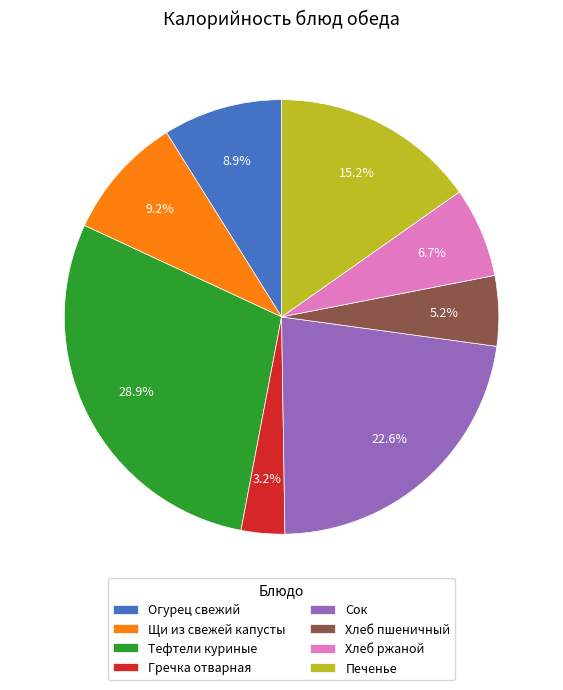

To the nearest percent, what portion does Огурец свежий represent?

9%